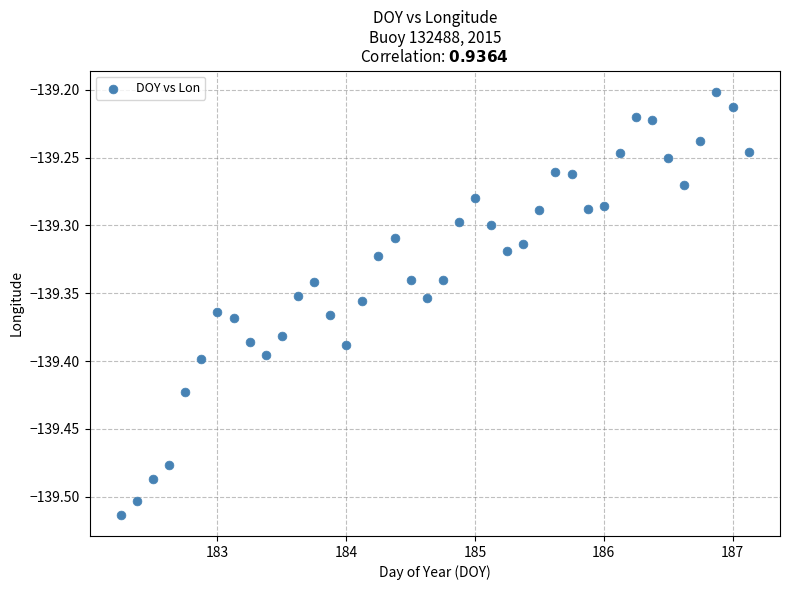

What is the range of X values (max minus min)?

4.9